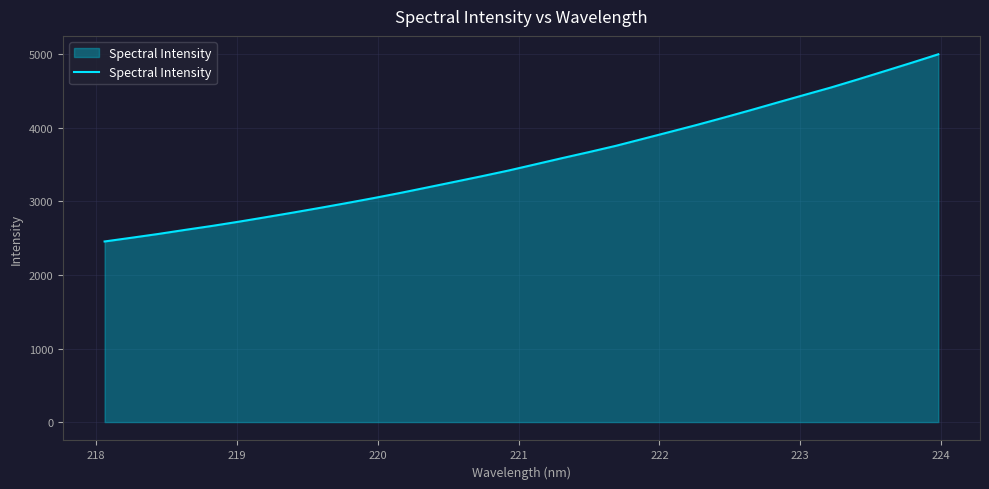

What is the difference between the maximum and minimum values?

2545.1